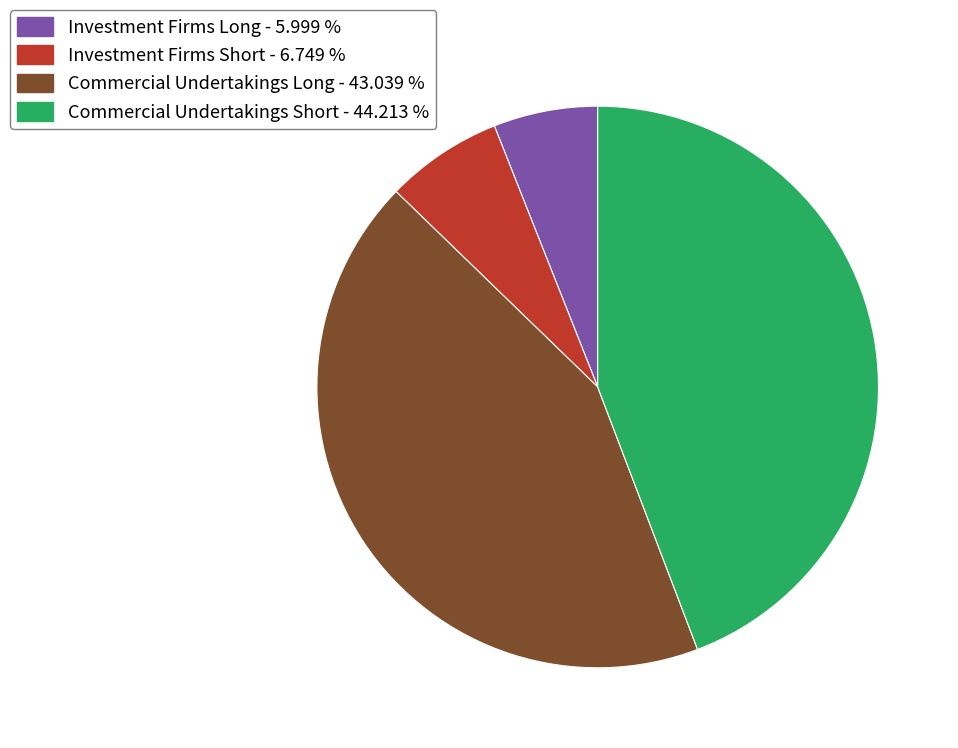

Is there any slice that represents more than half of the pie?

No